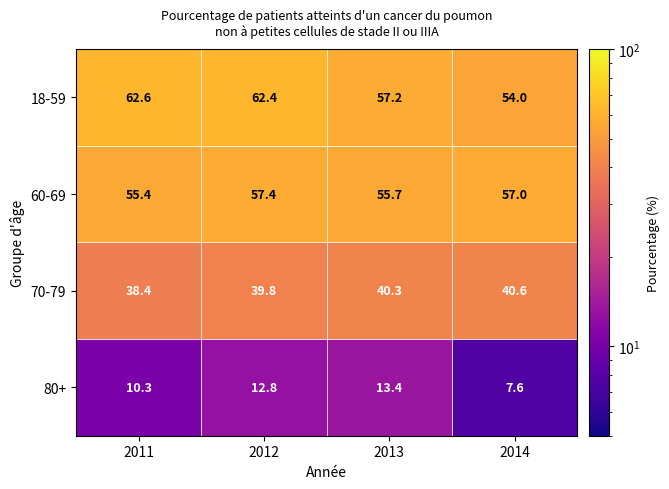

The value of 70-79 at 2011 is 64.1. True or false?

False